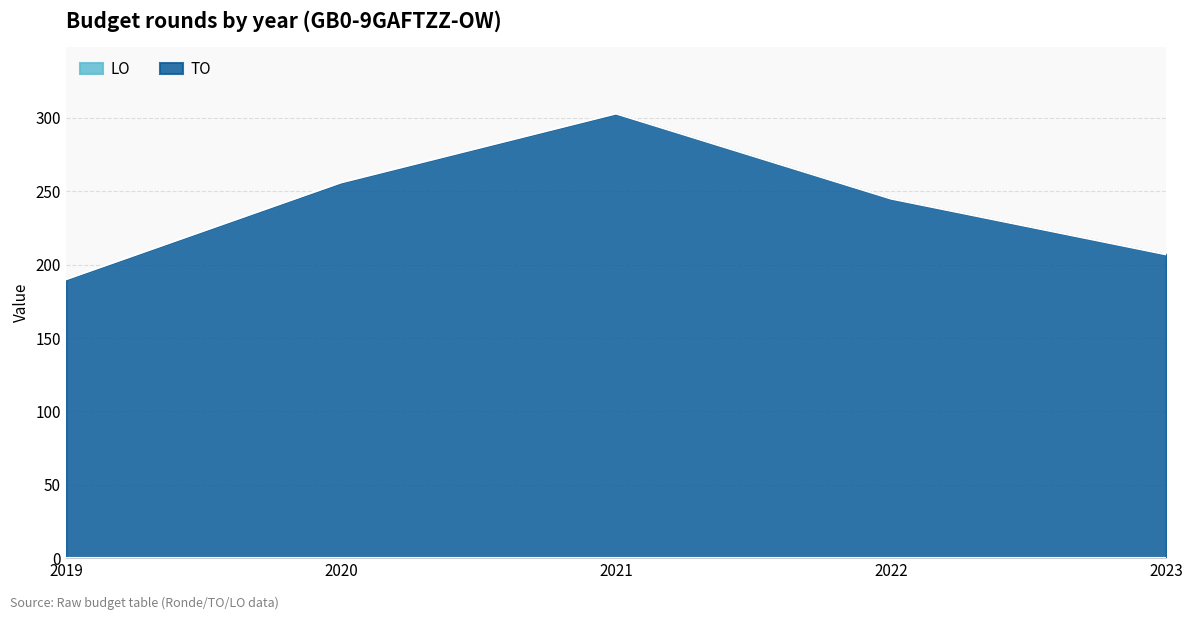

True or false: there are more than 0 points higher than both neighbors.

True